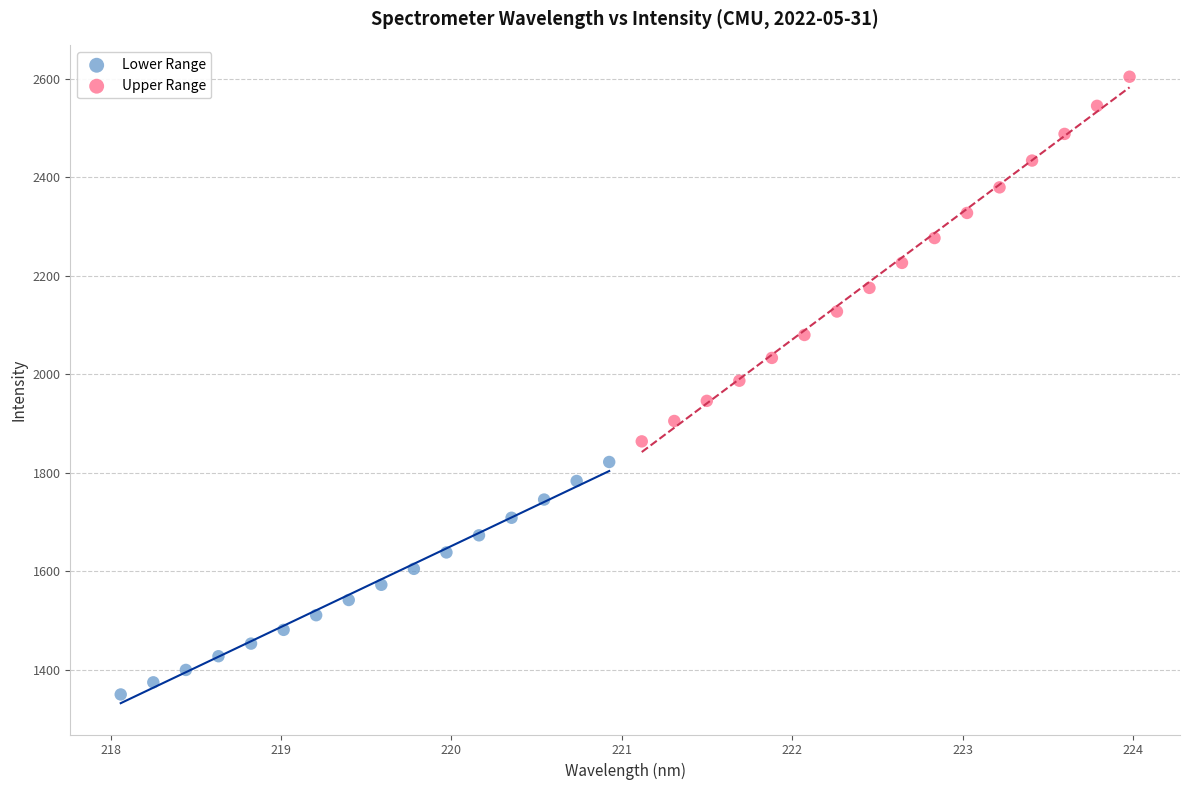

Which series reaches the maximum Y coordinate?

Upper Range